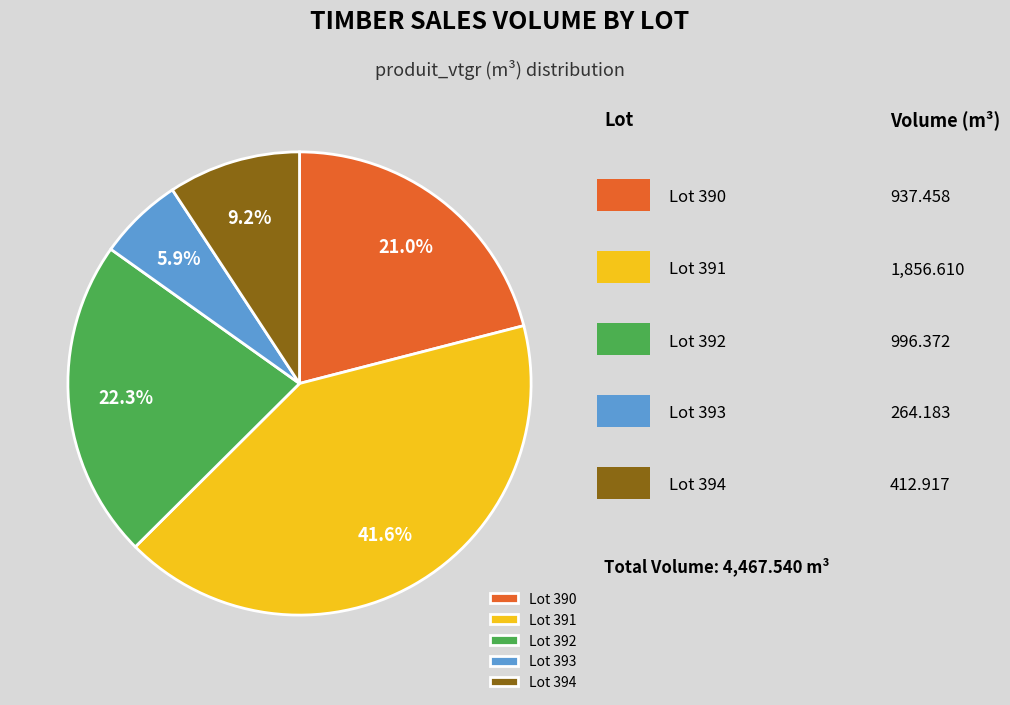

What is the largest slice in the pie chart?

Lot 391